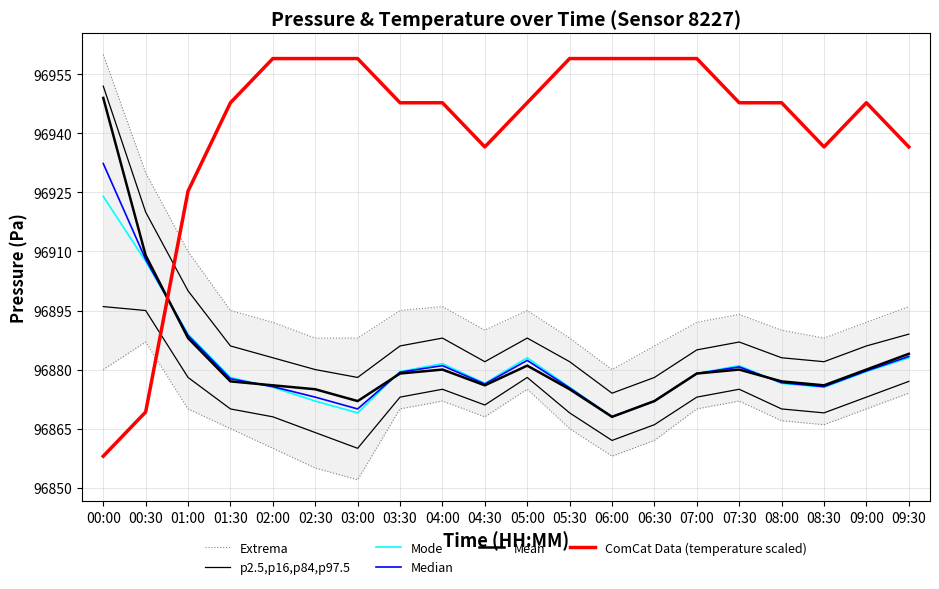

What is the highest value of the Median series?

96932.3